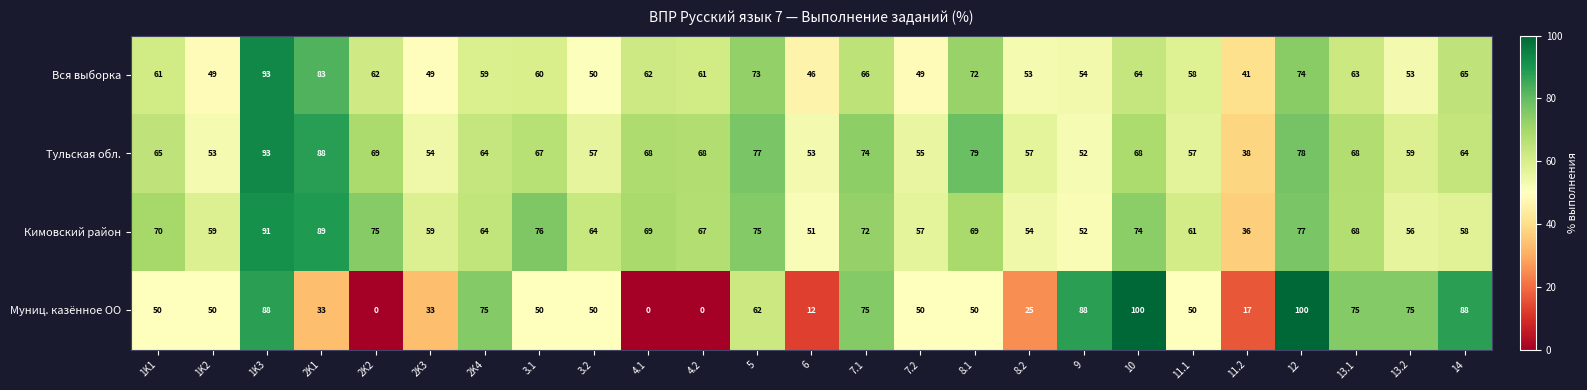

At 2K2, list the series in order from largest to smallest.

Кимовский район, Тульская обл., Вся выборка, Муниц. казённое ОО